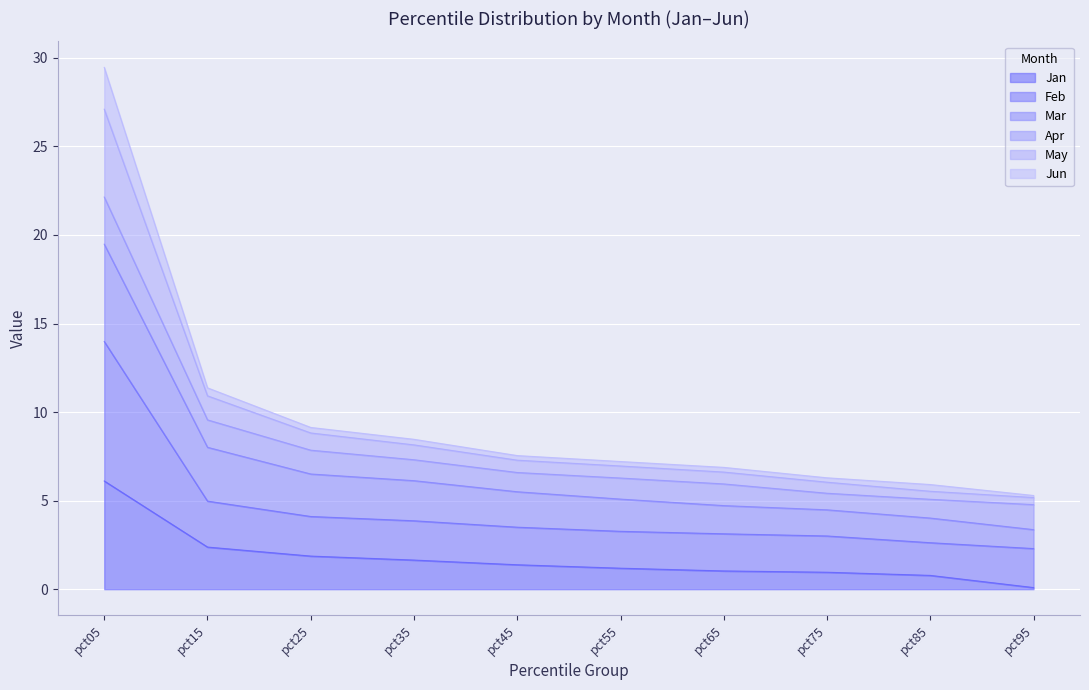

At which category is the sum across all series the highest?

pct05